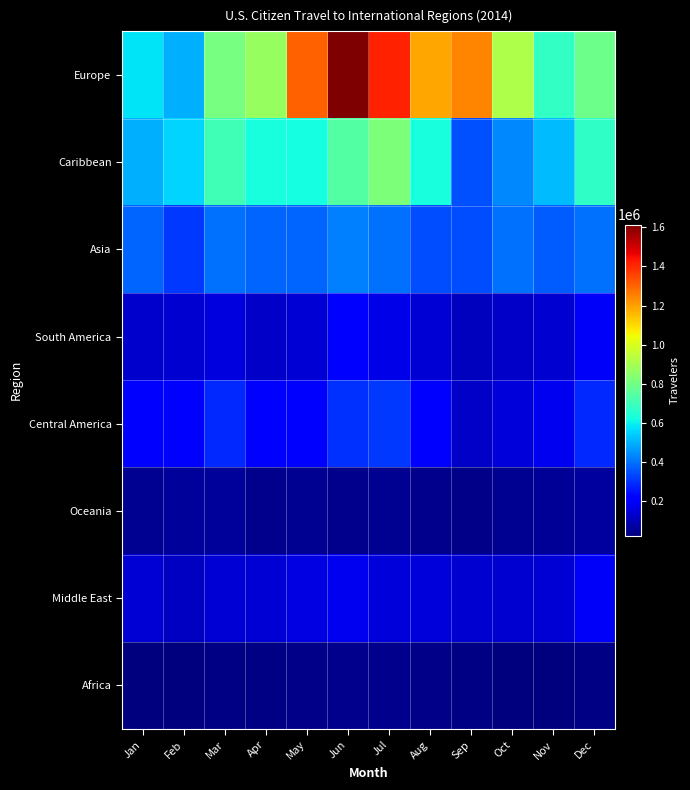

Reading left to right, list all the values displayed in this chart.

Europe: Jan=577691	Feb=497003	Mar=806663	Apr=868367	May=1305842	Jun=1614486	Jul=1413798	Aug=1185907	Sep=1241537	Oct=915090	Nov=675275	Dec=790557
Caribbean: Jan=498620	Feb=550203	Mar=705211	Apr=629774	May=624280	Jun=742860	Jul=821650	Aug=629224	Sep=347244	Oct=436791	Nov=513983	Dec=672032
Asia: Jan=376296	Feb=312814	Mar=397296	Apr=381817	May=379197	Jun=424155	Jul=397960	Aug=342239	Sep=338630	Oct=397721	Nov=364160	Dec=396232
South America: Jan=127749	Feb=137612	Mar=154680	Apr=123068	May=144464	Jun=208023	Jul=167627	Aug=143609	Sep=112581	Oct=123729	Nov=134019	Dec=194344
Central America: Jan=219192	Feb=225540	Mar=283108	Apr=213929	May=209012	Jun=301095	Jul=308557	Aug=206176	Sep=121158	Oct=145848	Nov=180485	Dec=283007
Oceania: Jan=51774	Feb=62658	Mar=60097	Apr=41314	May=46359	Jun=45003	Jul=48892	Aug=39913	Sep=38013	Oct=46573	Nov=53030	Dec=67699
Middle East: Jan=140179	Feb=119192	Mar=140706	Apr=141744	May=162244	Jun=180874	Jul=148098	Aug=145620	Sep=133173	Oct=134341	Nov=143546	Dec=189966
Africa: Jan=23982	Feb=21066	Mar=27950	Apr=27596	May=36044	Jun=40542	Jul=40732	Aug=34231	Sep=29205	Oct=25974	Nov=21875	Dec=28726